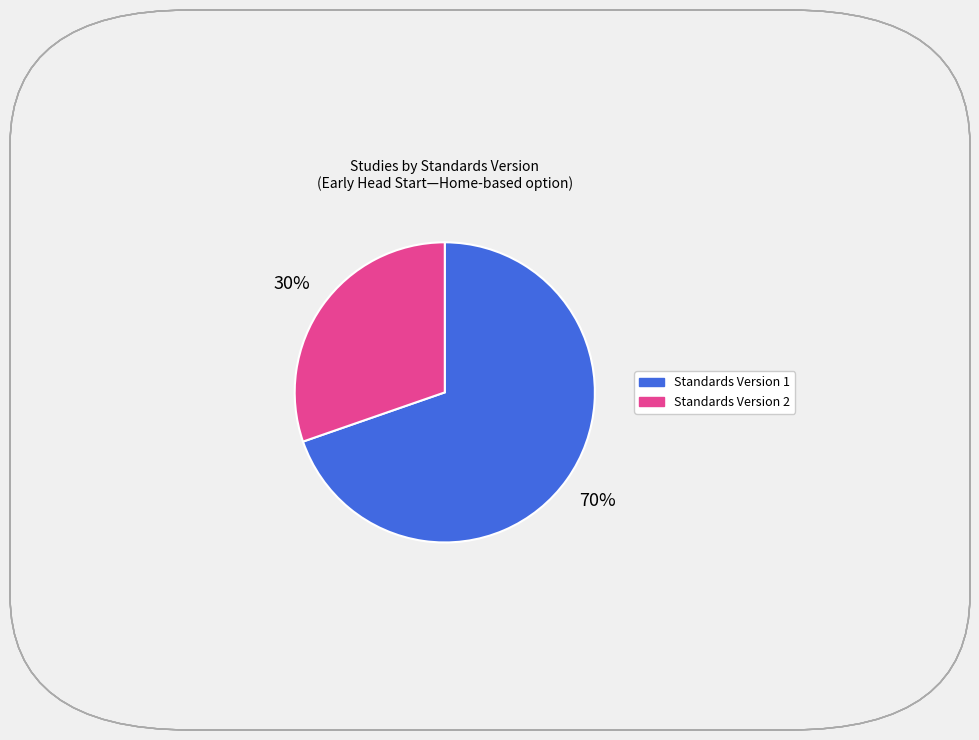

Is it true that Standards Version 1 is 26% of the pie?

False